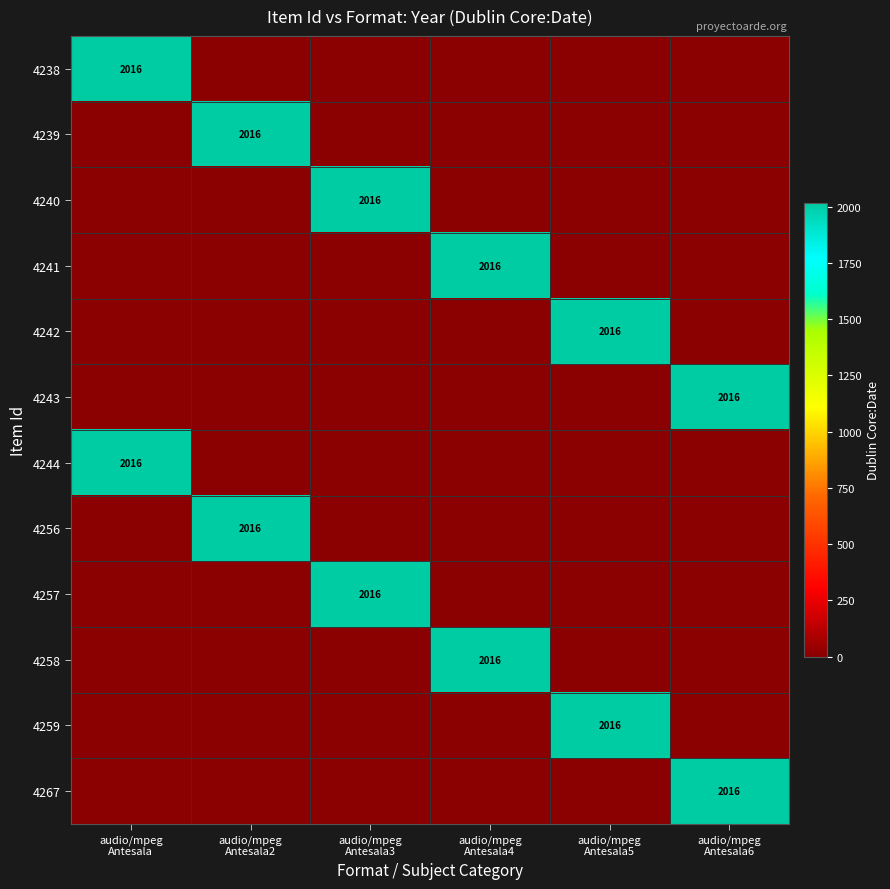

How many values in 4241 are above zero?

1